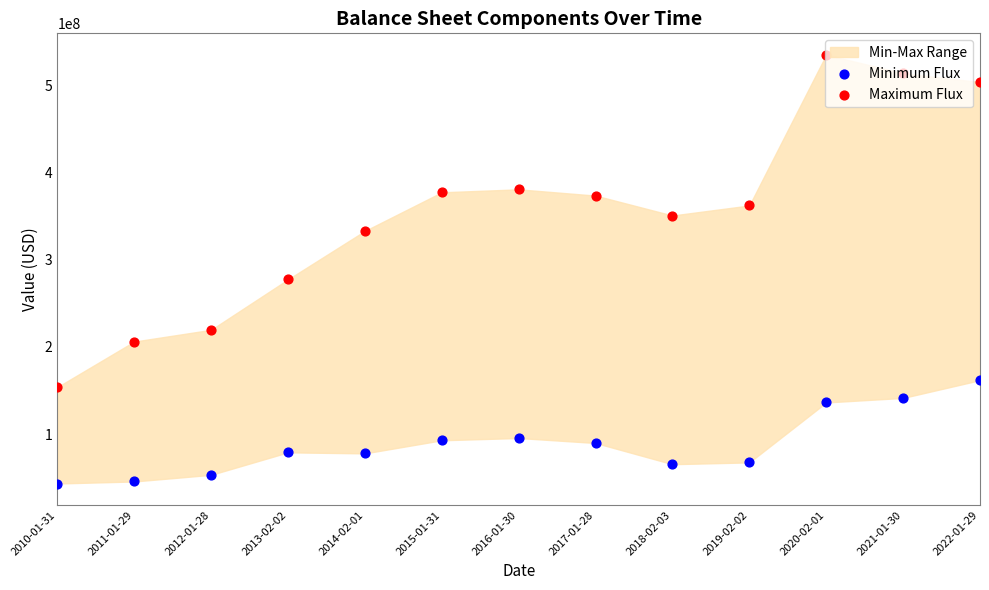

Which series contains the lowest Y value?

Minimum Flux